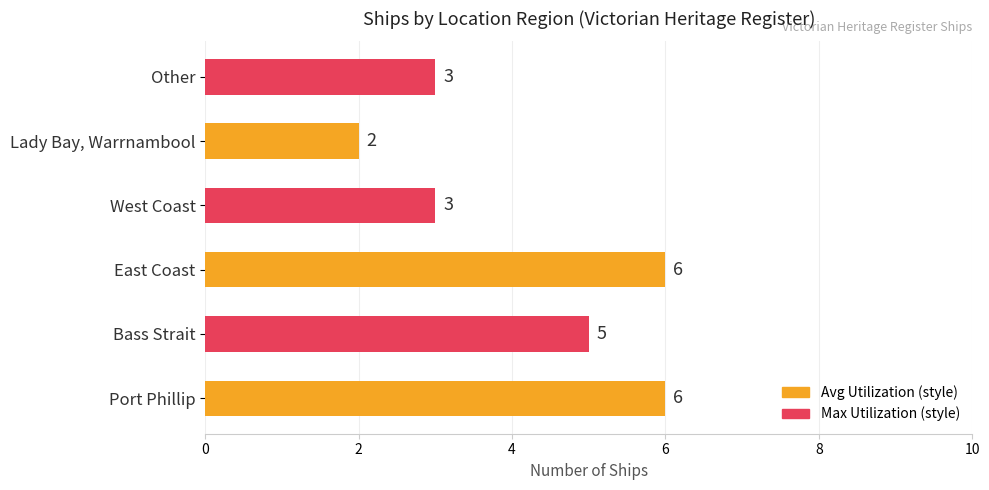

What is the change in value from Port Phillip to Lady Bay, Warrnambool?

-4